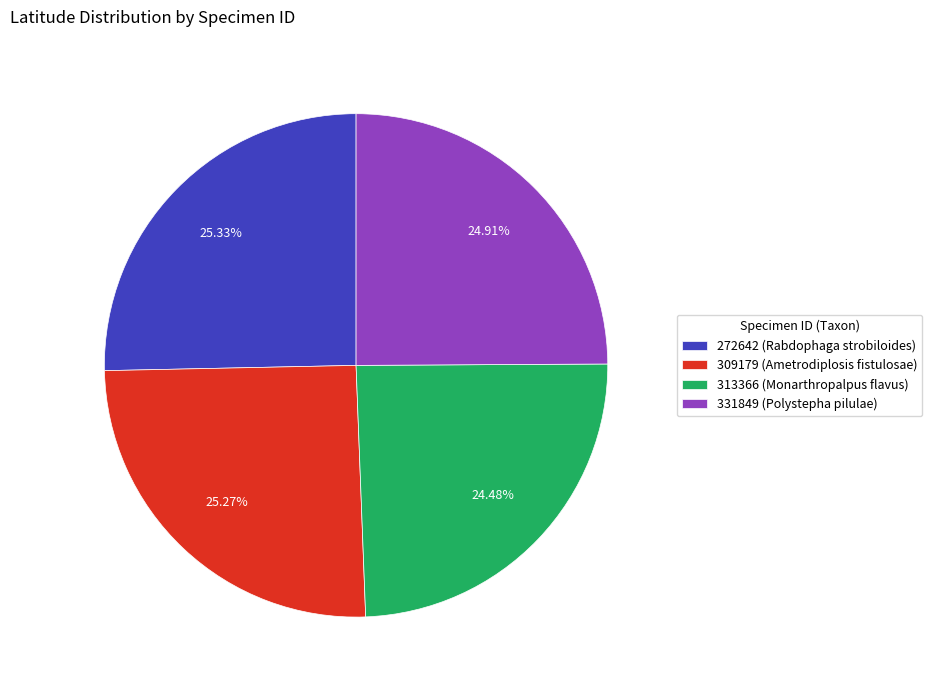

Count the number of slices in the pie.

4